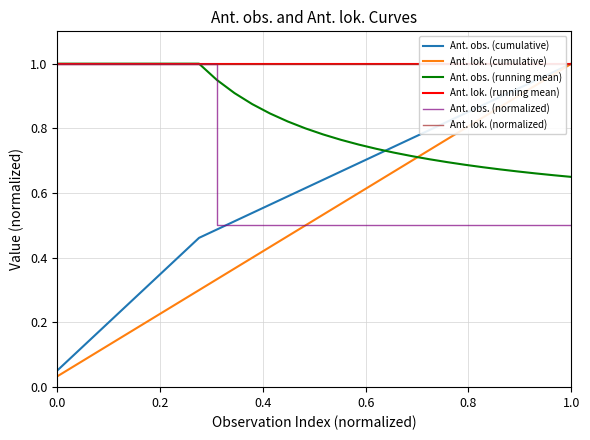

How many lines are shown in the chart?

6